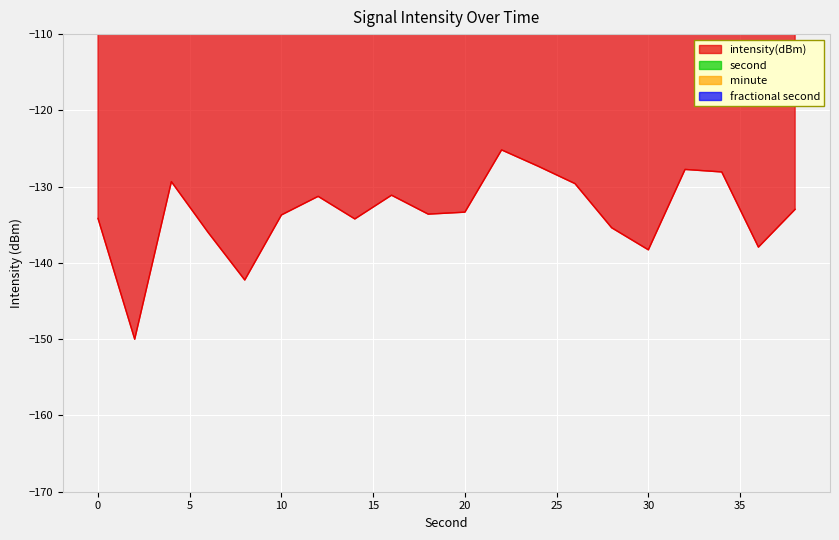

True or false: second has more than 0 interior local peaks.

False